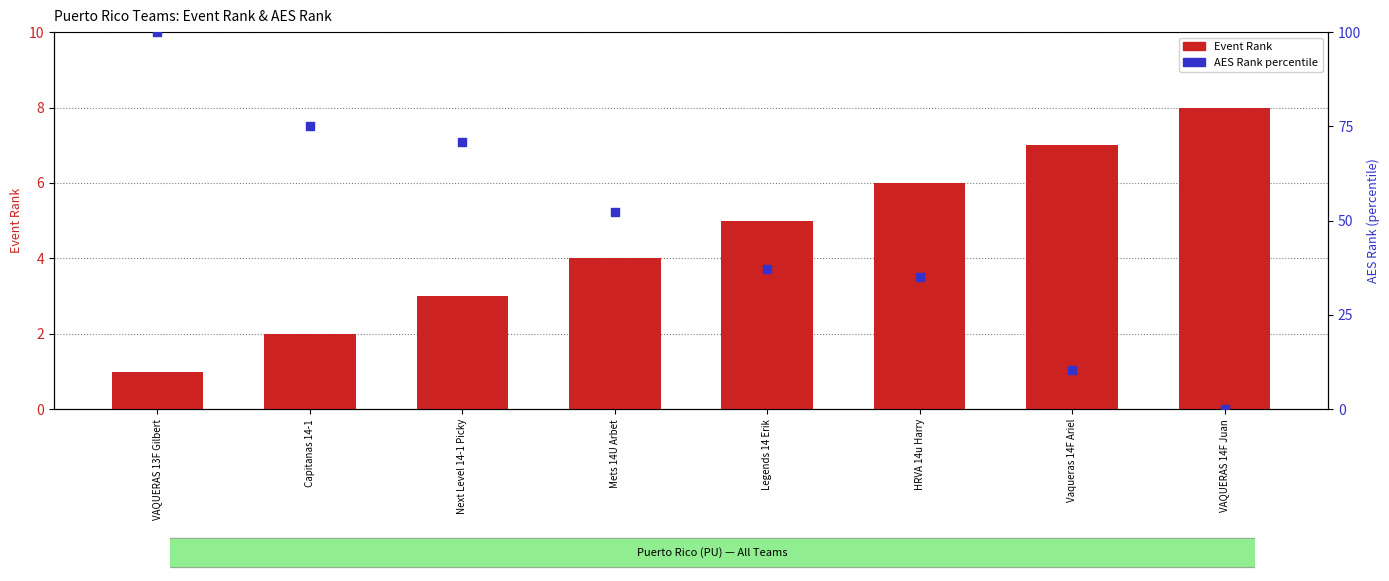

Which series reaches the maximum Y coordinate?

AES Rank percentile